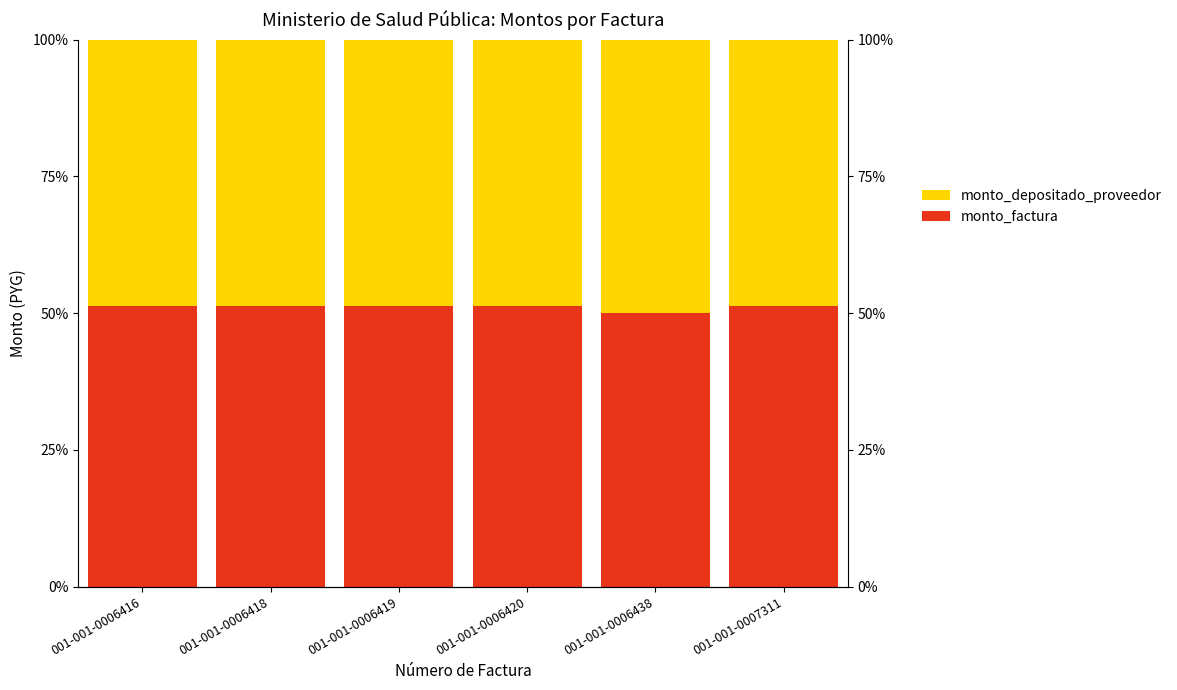

The value of monto_depositado_proveedor at 001-001-0006438 is 17.9. True or false?

False